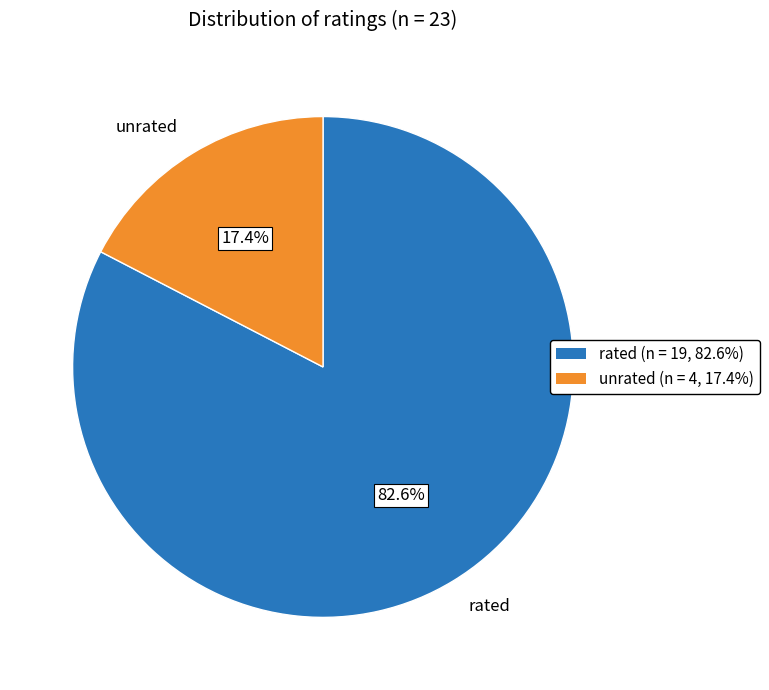

Is there any slice that represents more than half of the pie?

Yes